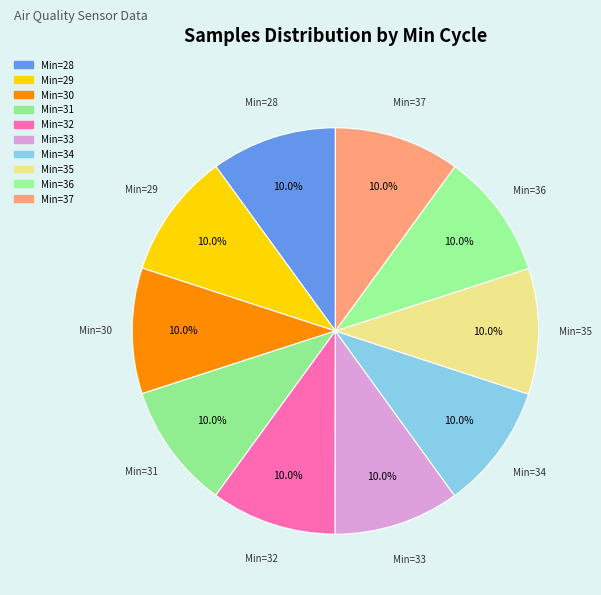

Rank the categories by value from highest to lowest.

36, 35, 37, 30, 28, 34, 32, 31, 33, 29